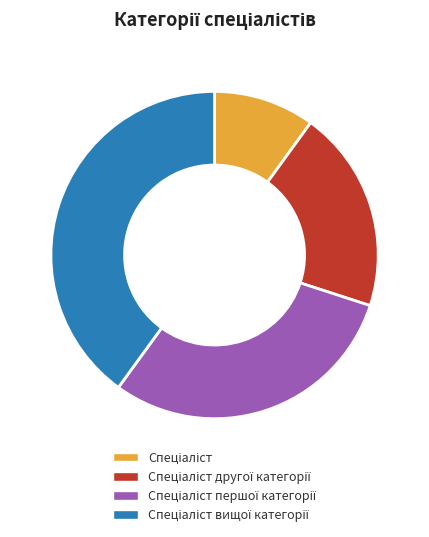

Is there any slice that represents more than half of the pie?

No